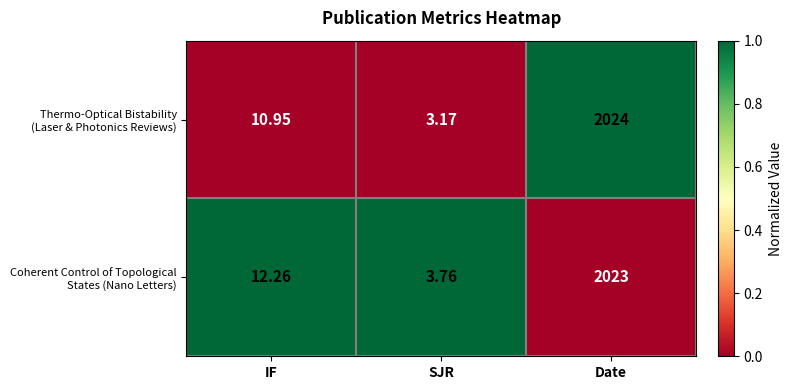

At which category is the sum across all series the highest?

Date